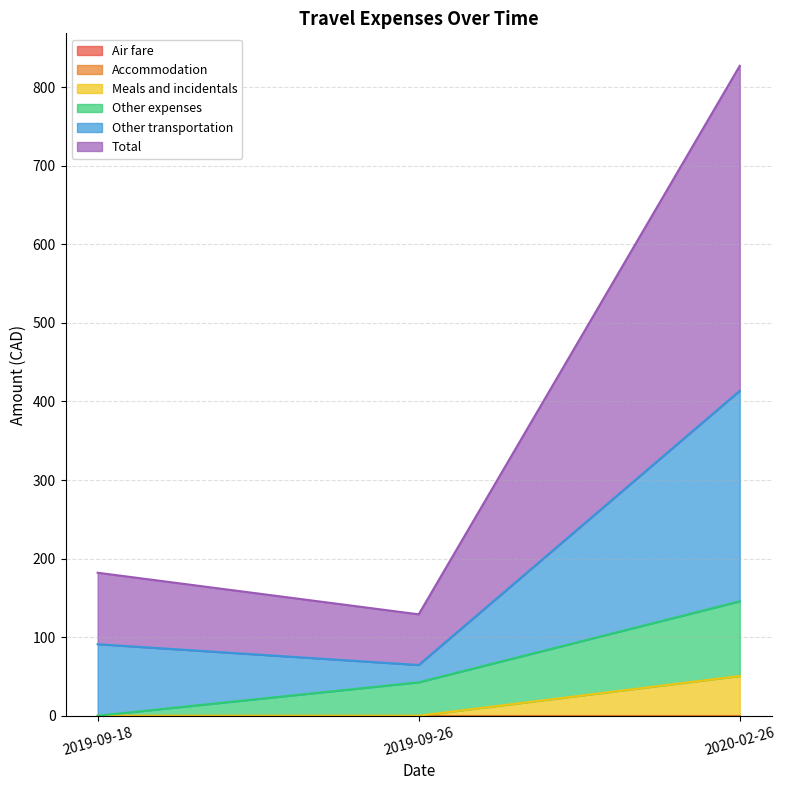

Does the chart display data point markers on the line(s)?

No